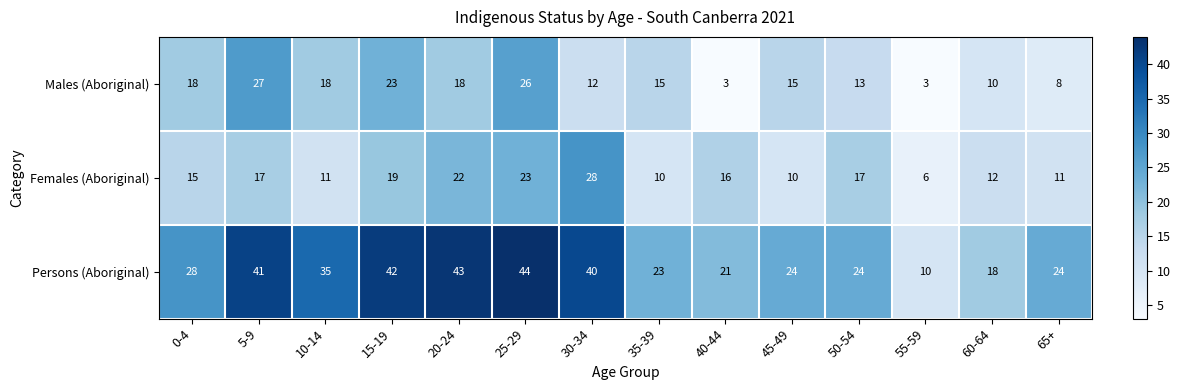

What is the sum of all Males (Aboriginal) values?

209